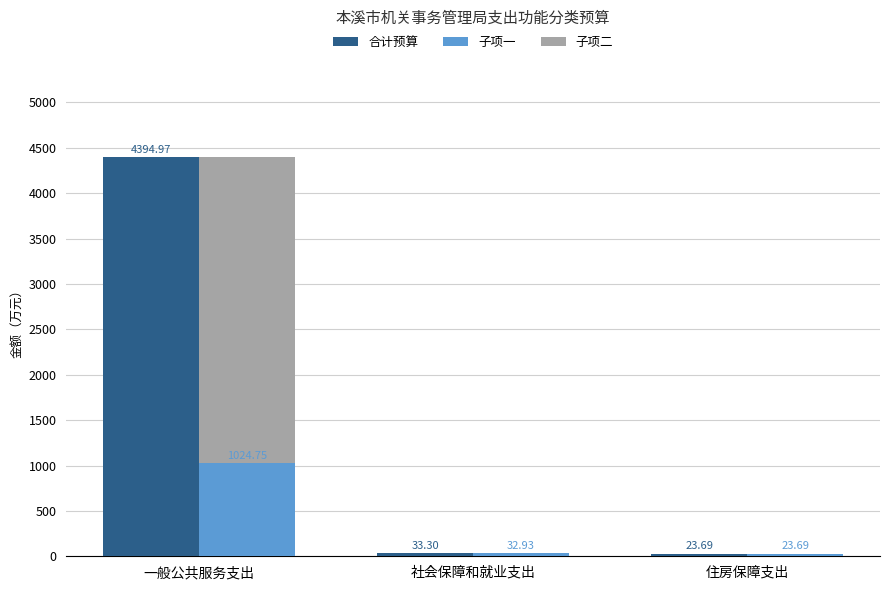

At 一般公共服务支出, list the series in order from smallest to largest.

子项一, 子项二, 合计预算